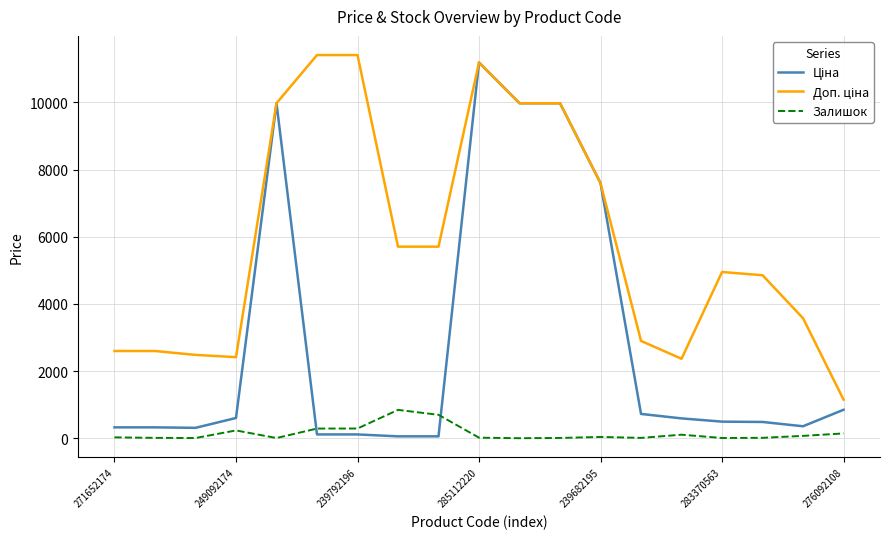

What is the greatest value displayed?

11410.0